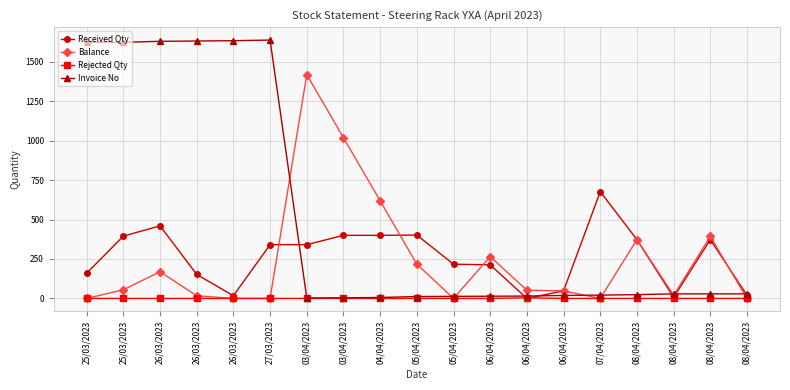

Is this an area chart (filled region under the line)?

No